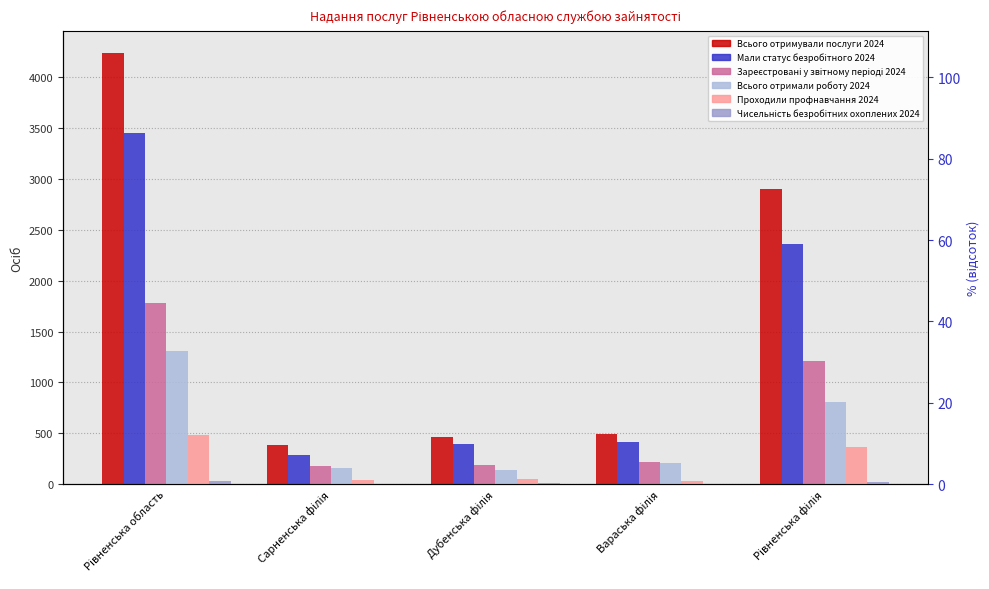

What are all the series names shown in the legend?

Всього отримували послуги 2024, Мали статус безробітного 2024, Зареєстровані у звітному періоді 2024, Всього отримали роботу 2024, Проходили профнавчання 2024, Чисельність безробітних охоплених 2024